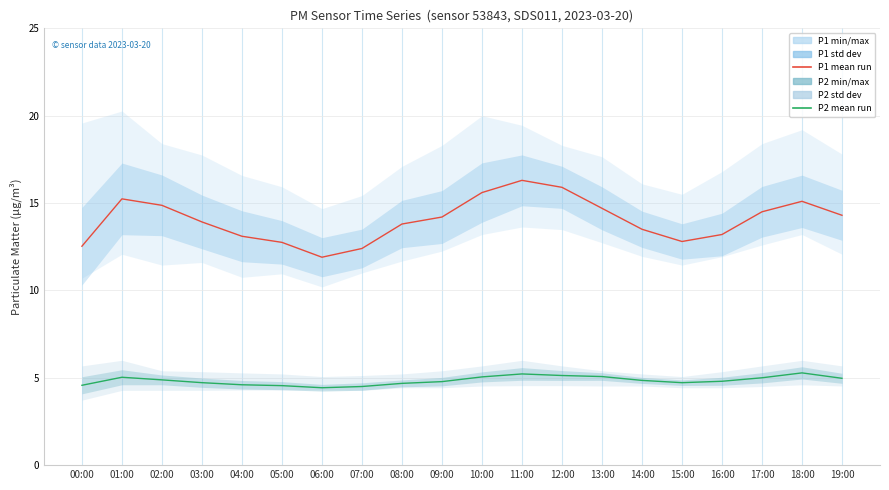

What is the average value of the P1 mean run series?

14.0